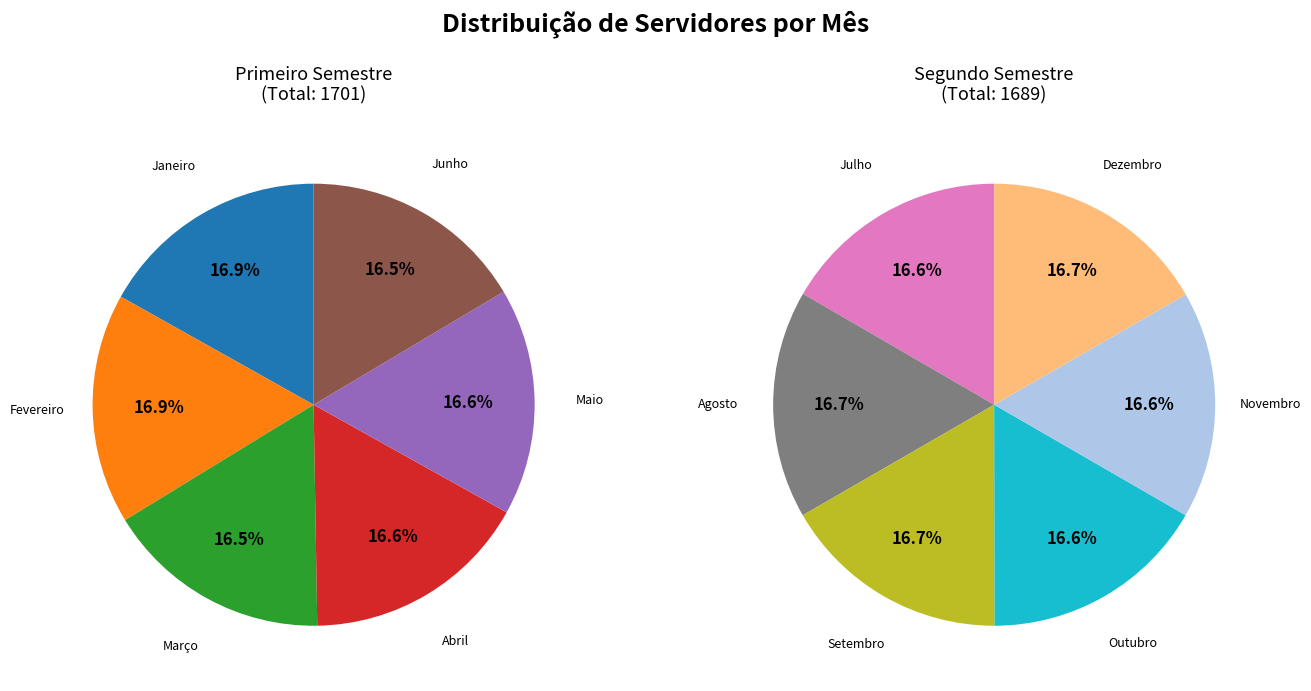

Does Julho represent more than half of the total?

No